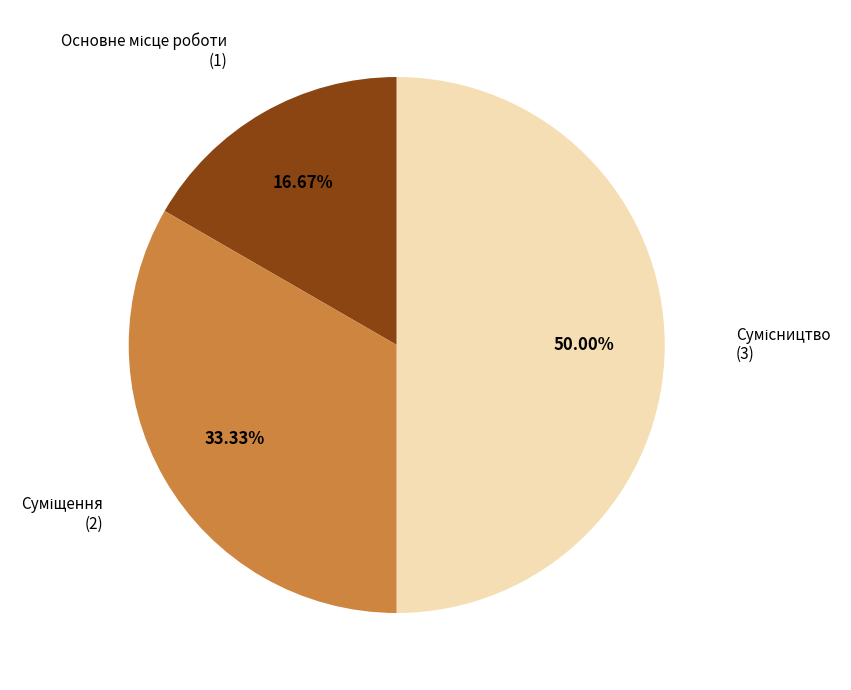

How many segments does this pie chart have?

3